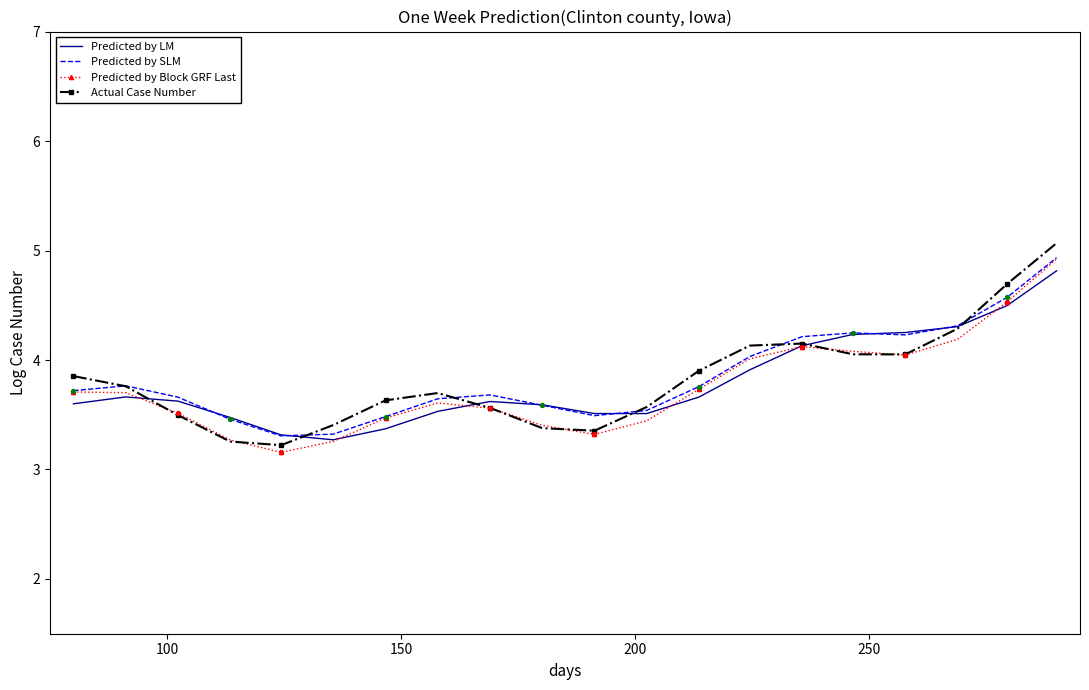

Which series has the largest range (max minus min)?

Actual Case Number